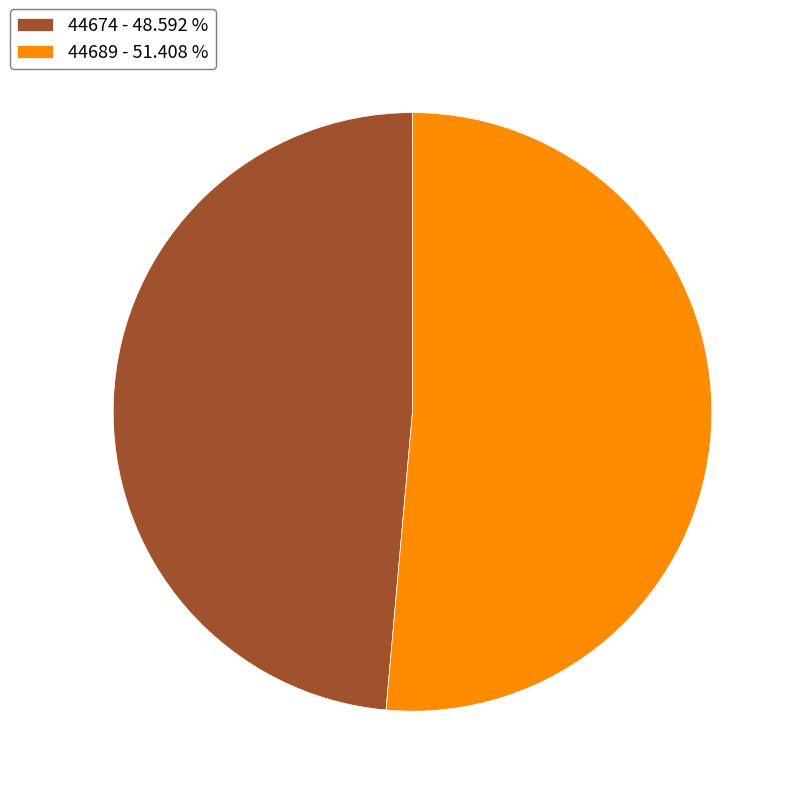

How many segments does this pie chart have?

2